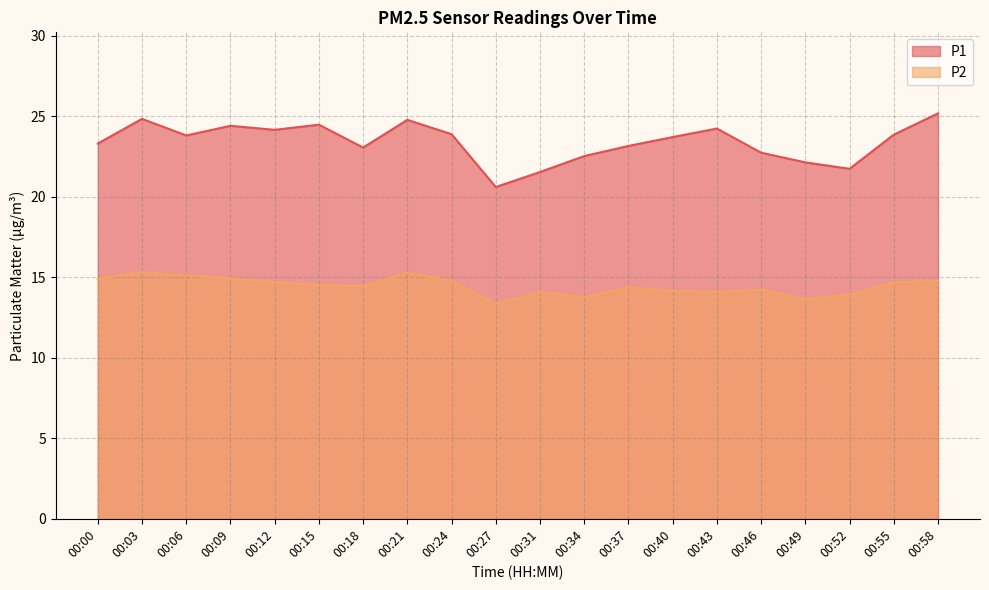

Does the chart have visible grid lines?

Yes